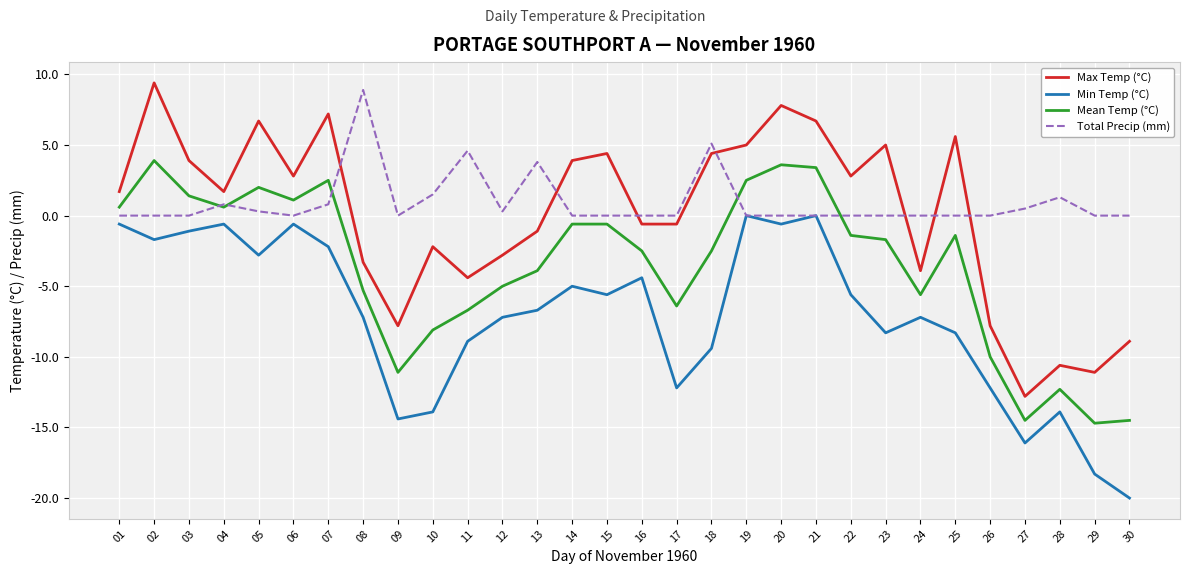

What are all the series names shown in the legend?

Max Temp (°C), Min Temp (°C), Mean Temp (°C), Total Precip (mm)